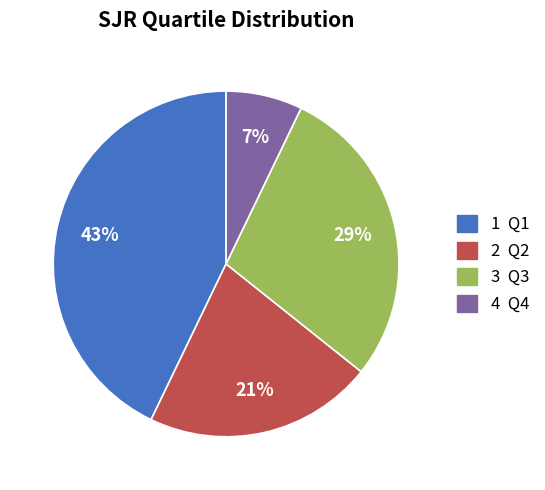

Is there any slice that represents more than half of the pie?

No